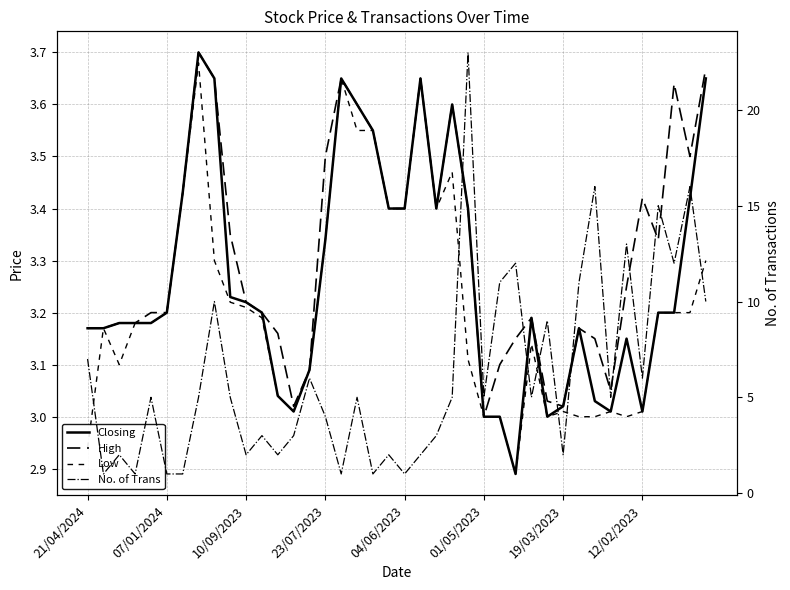

What is the minimum value shown in the chart?

1.0